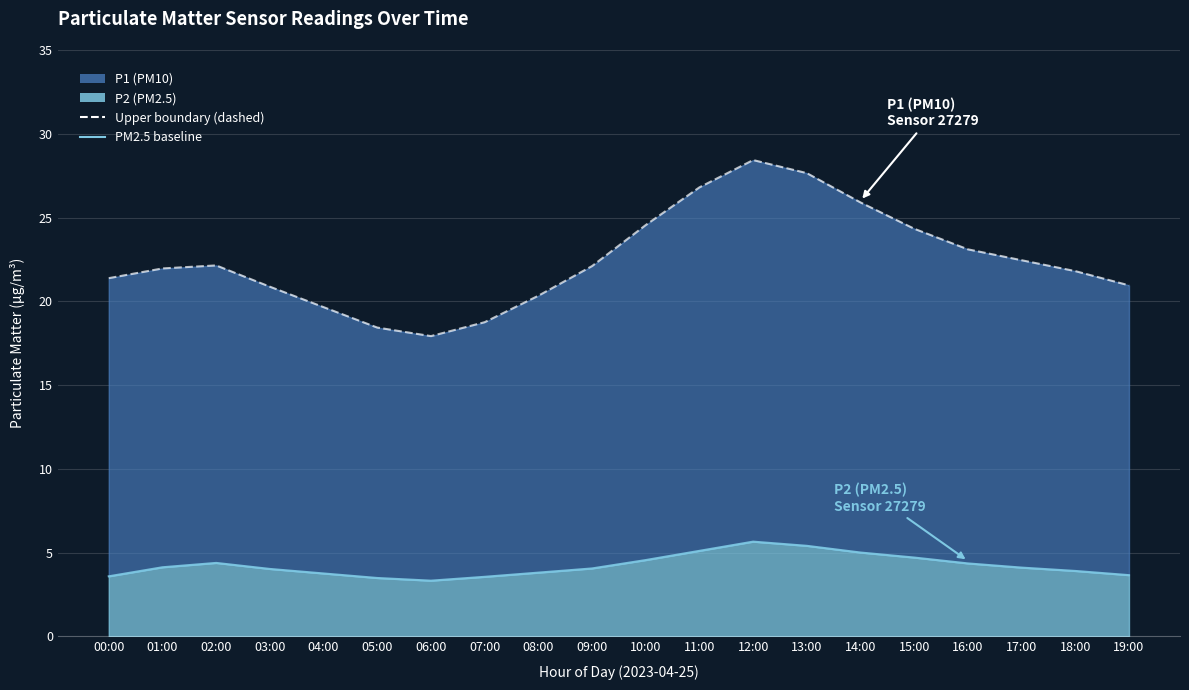

Rank the categories by P1 value from lowest to highest.

06:00, 05:00, 07:00, 04:00, 08:00, 03:00, 19:00, 00:00, 18:00, 01:00, 09:00, 02:00, 17:00, 16:00, 15:00, 10:00, 14:00, 11:00, 13:00, 12:00